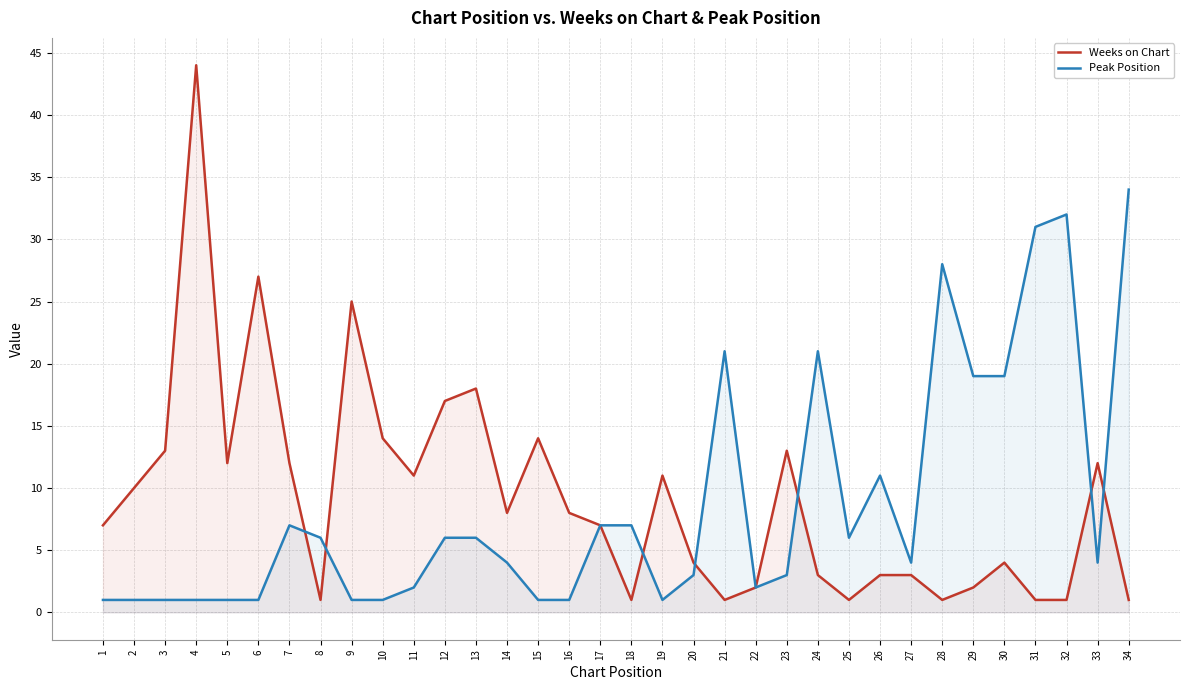

What is the maximum value for Peak Position?

34